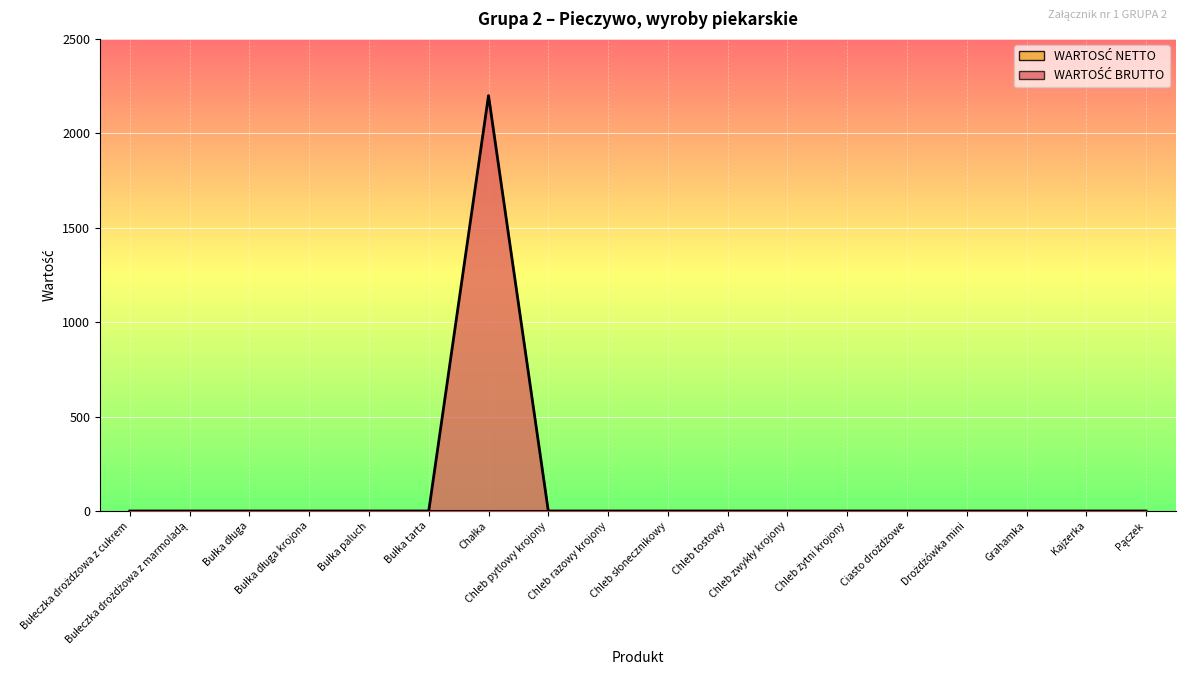

How many lines are shown in the chart?

1